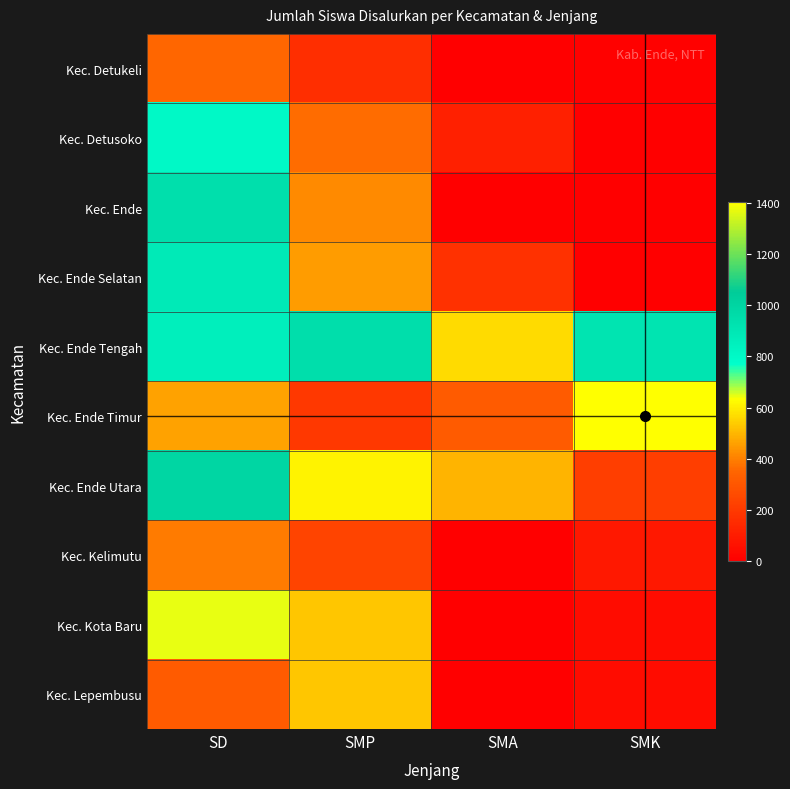

What is the difference between the highest and lowest values at SMA?

568